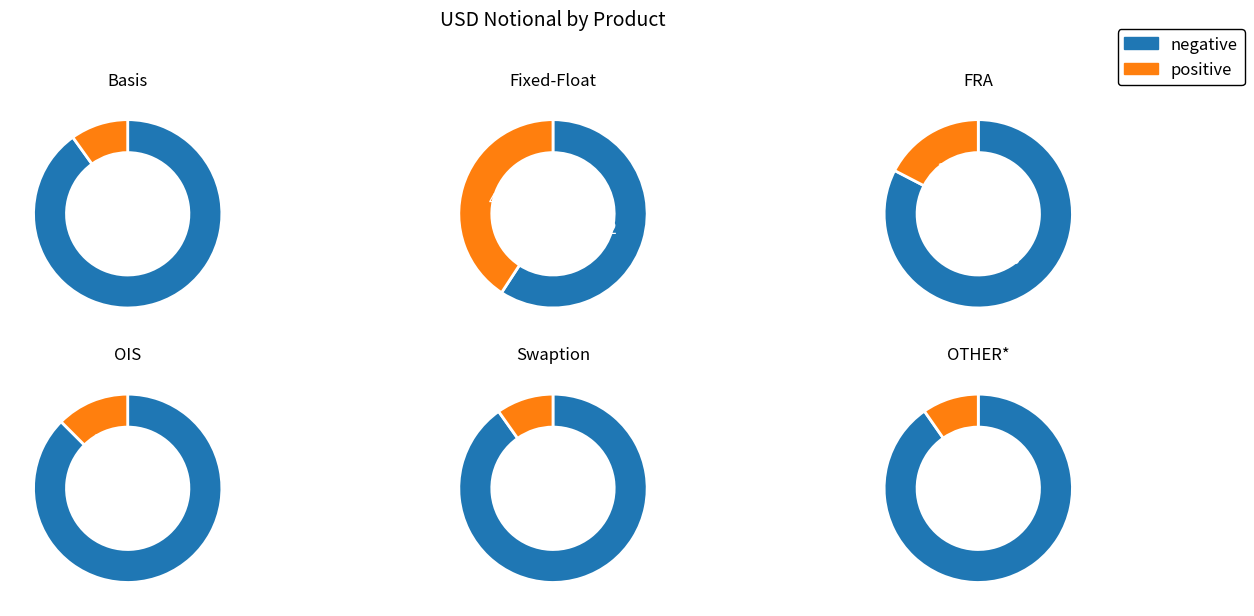

Which category has the smallest portion of the pie?

OTHER*